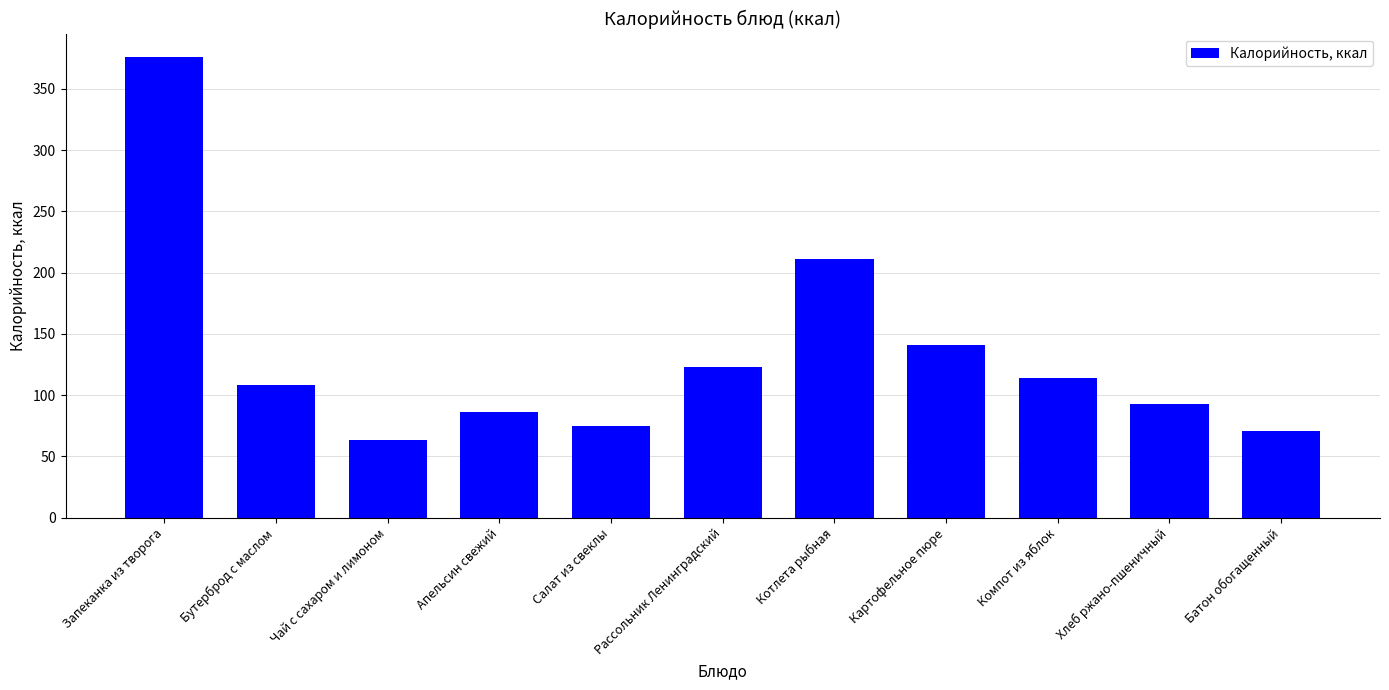

Approximately how many times larger is the value at Батон обогащенный compared to Апельсин свежий?

0.8